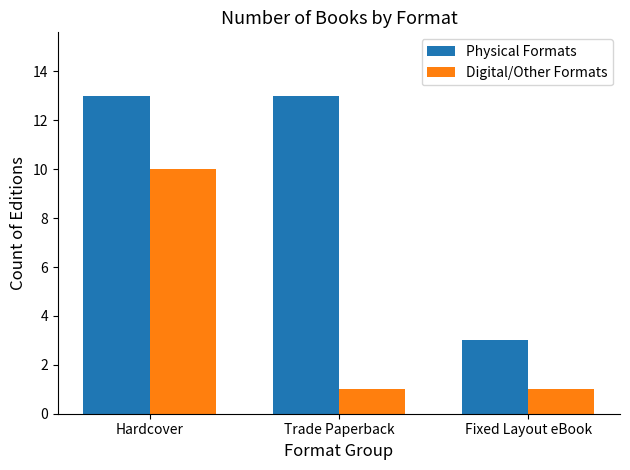

What are all the series names shown in the legend?

Physical Formats, Digital/Other Formats